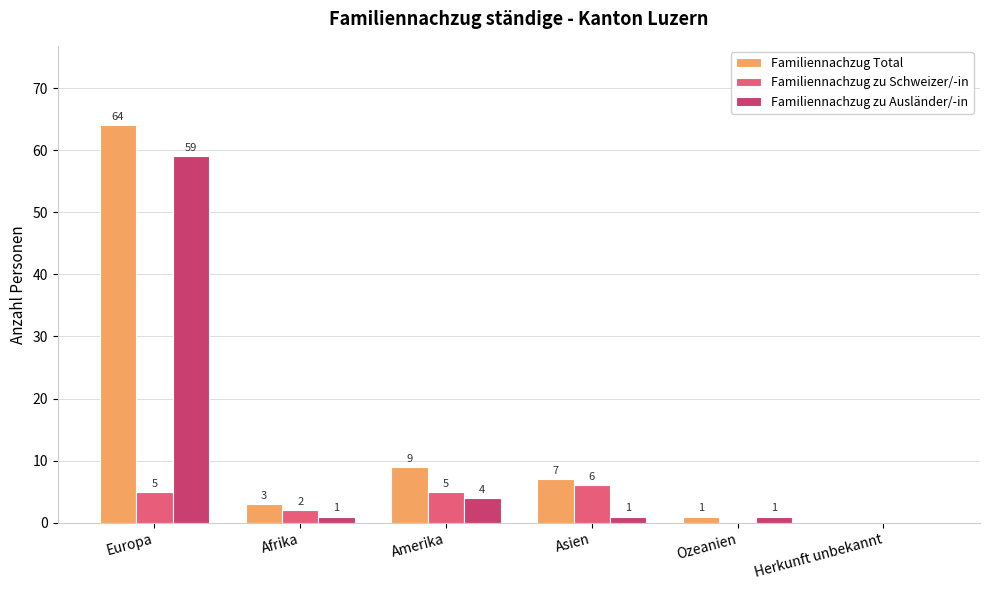

What is the average value of the Familiennachzug zu Ausländer/-in series?

11